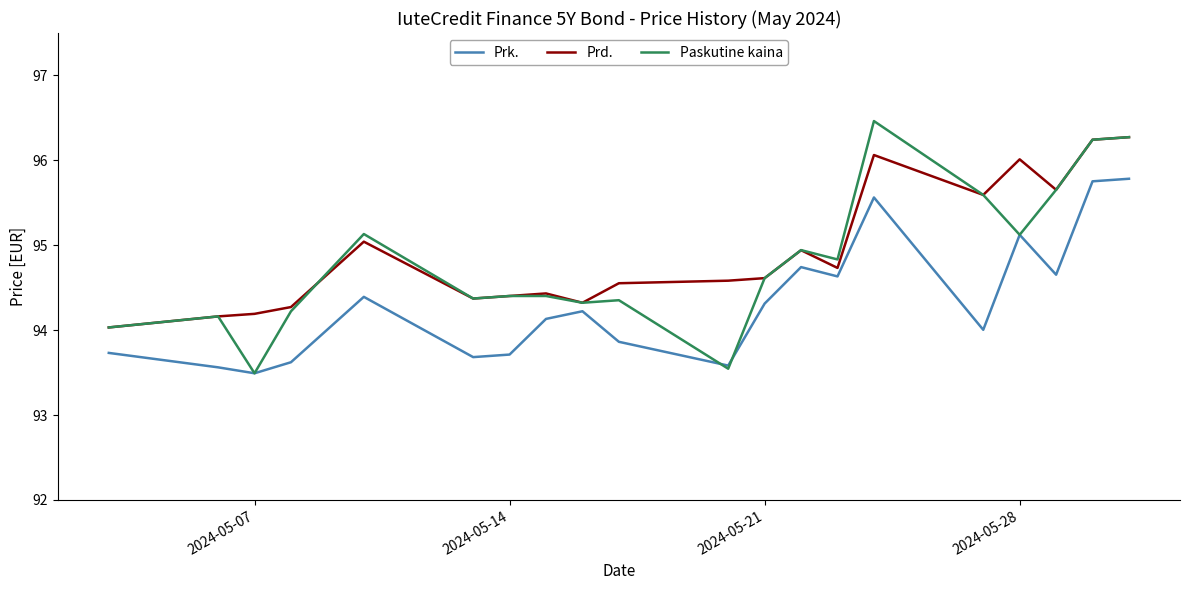

What is the minimum value for Prk.?

93.5